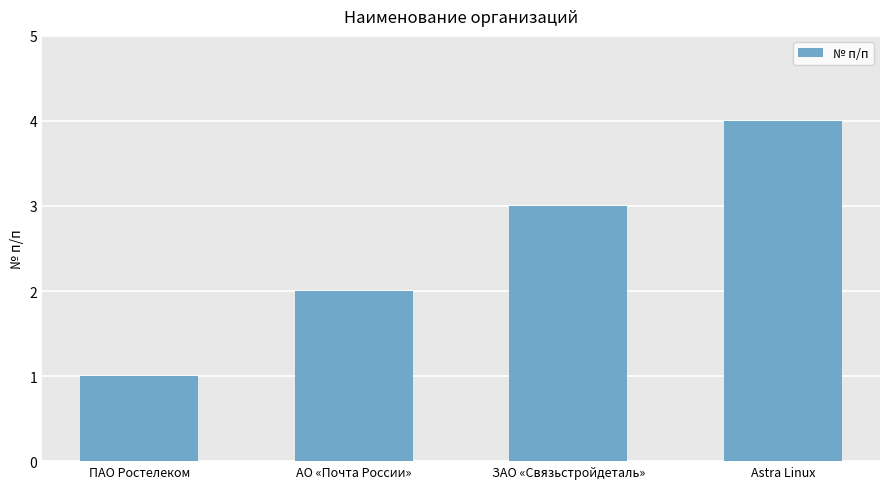

Reading right to left, what are all the values shown in this chart?

4	3	2	1